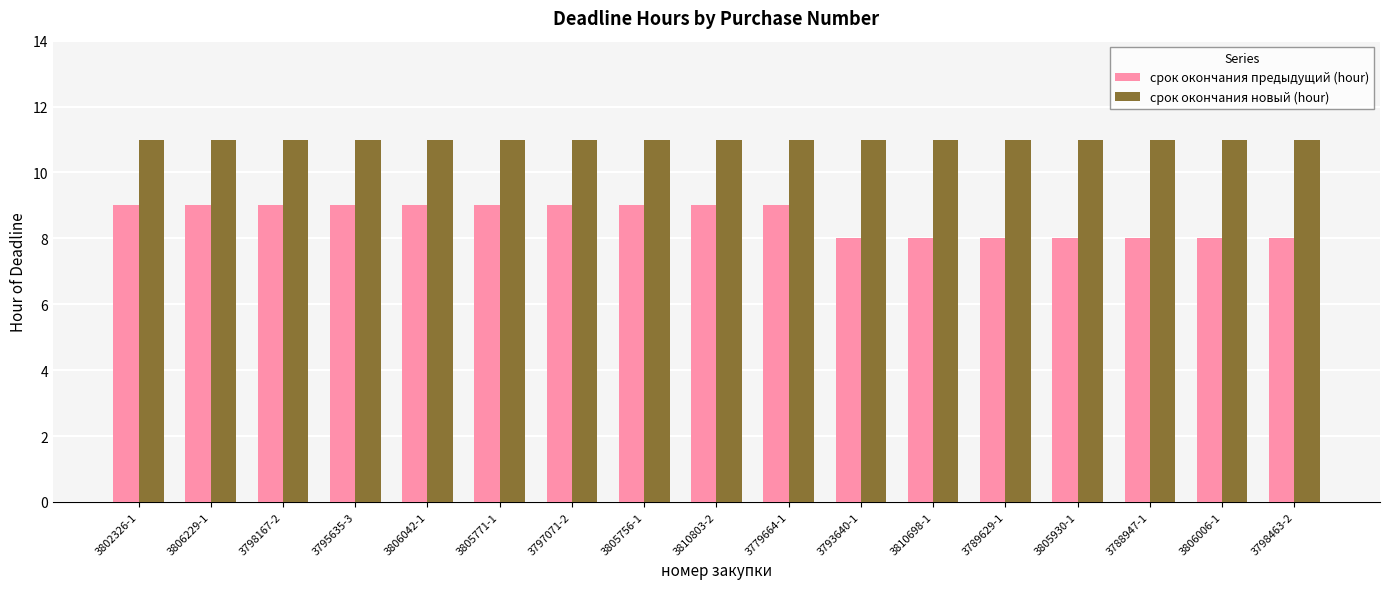

Rank the series by their average value, from highest to lowest.

срок окончания новый (hour), срок окончания предыдущий (hour)